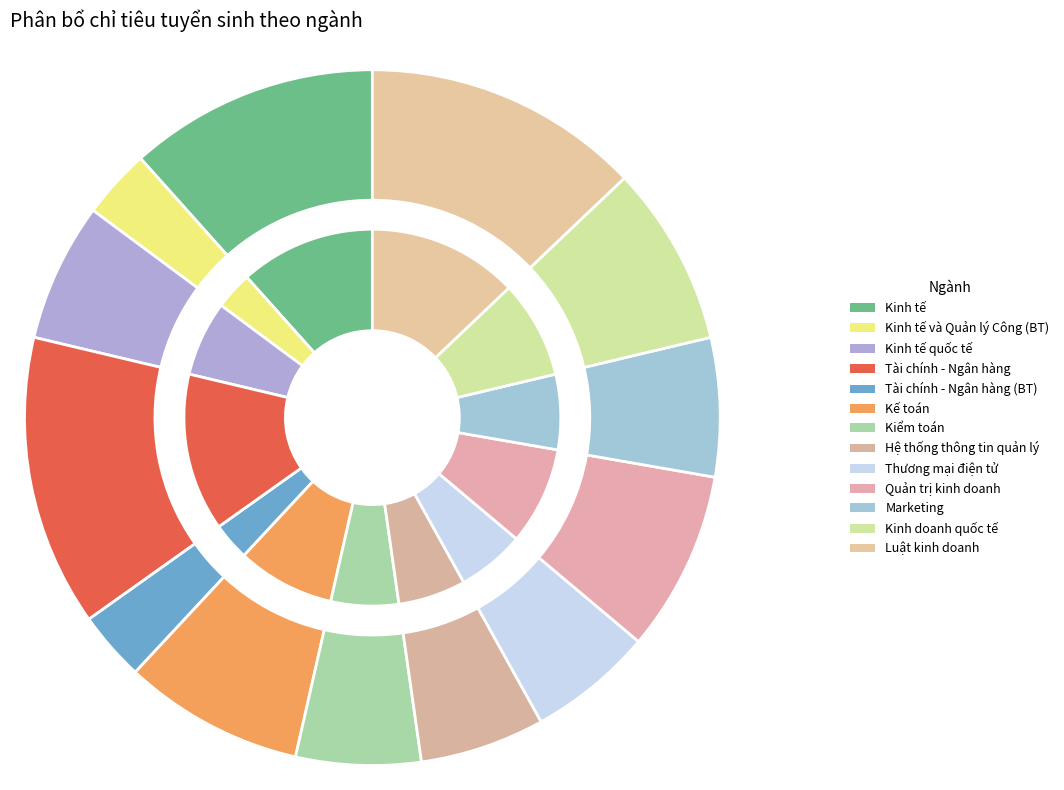

Combined, what portion of the pie is Kinh tế và Quản lý Công (BT) and Kiểm toán?

9.0%